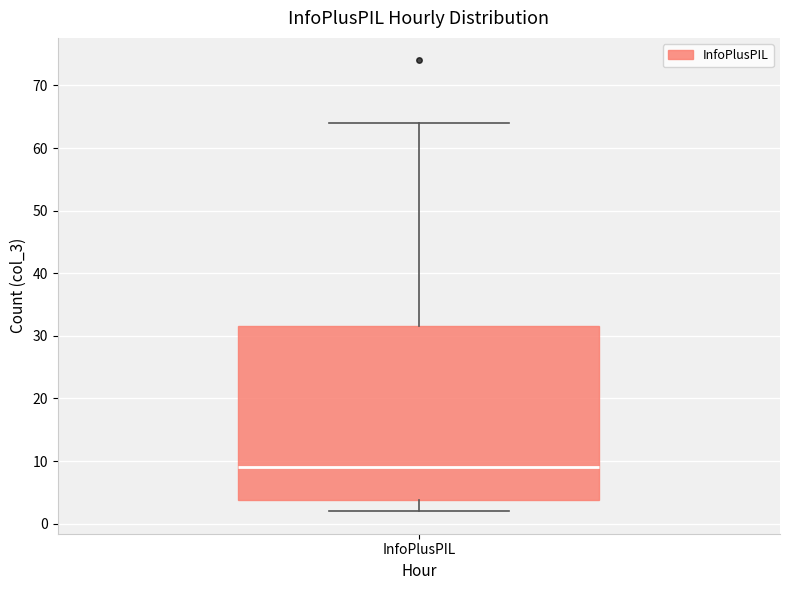

Transcribe this box plot: give where the median line is, the range the box spans, and where the two whiskers end, as read against the y-axis. The values are not printed on the chart, so give them approximately, as read against the axis.

median 9, box 4 to 32, whiskers 2 to 64